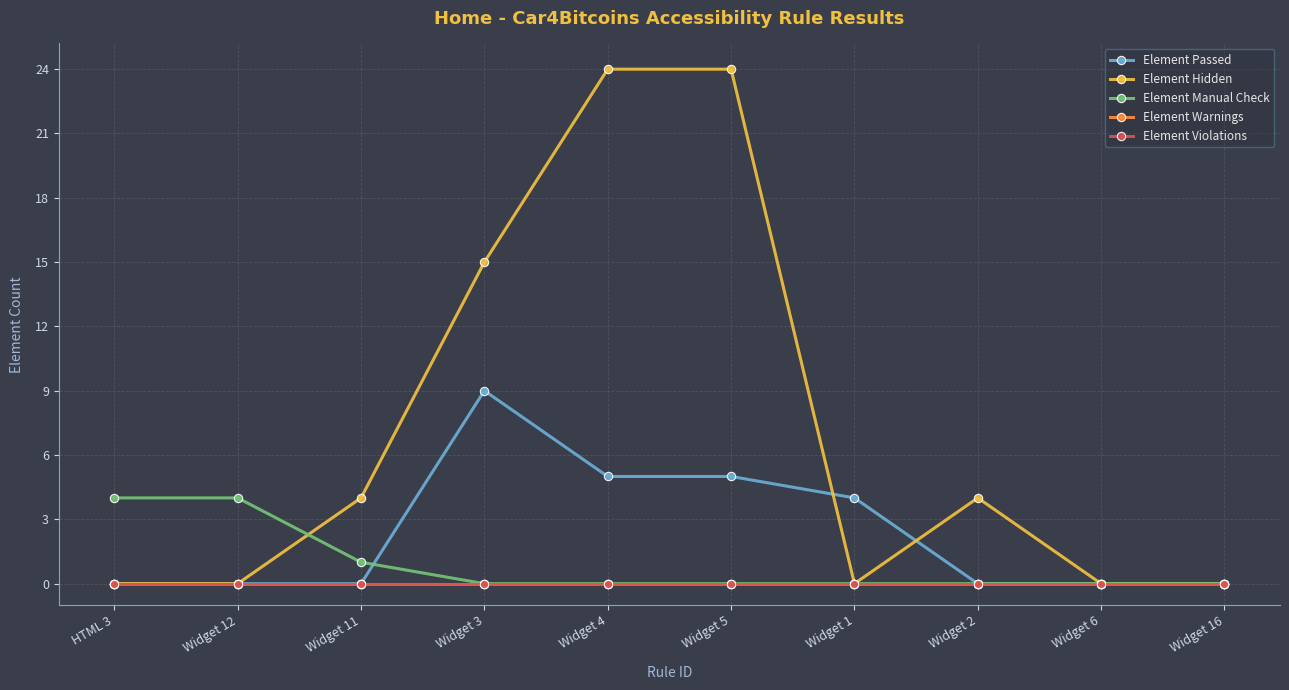

What is the difference between the maximum and minimum values in the Element Passed series?

9